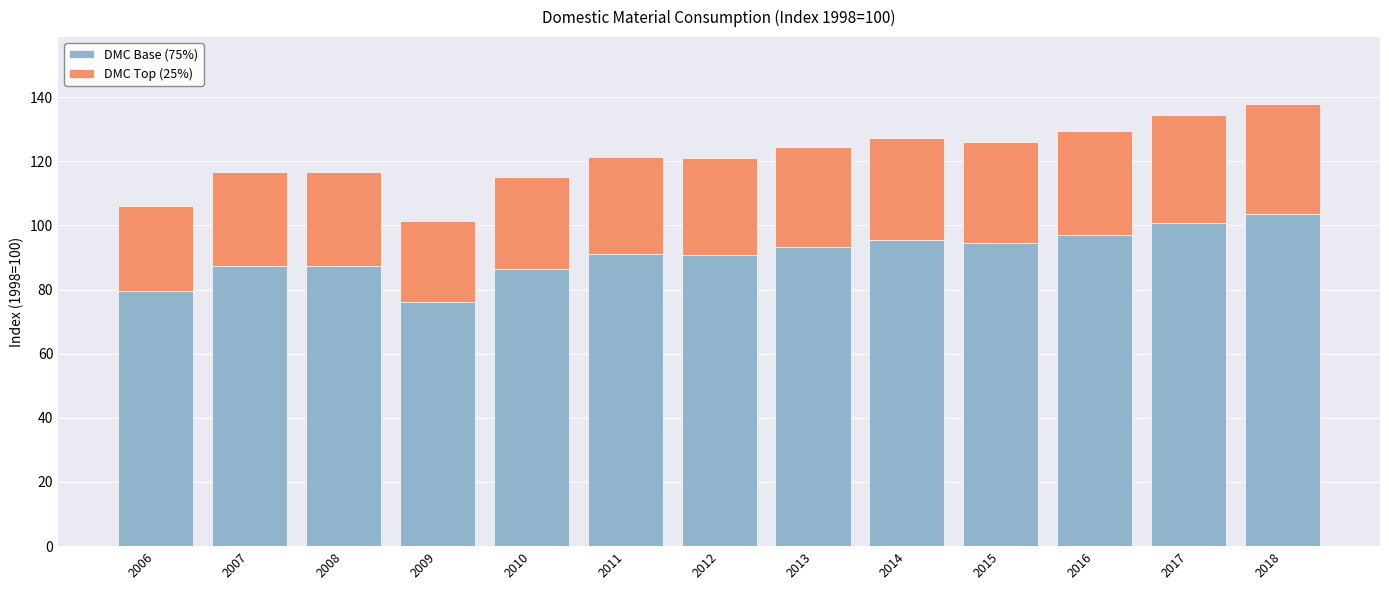

What is the average value of the DMC Base (75%) series?

91.0